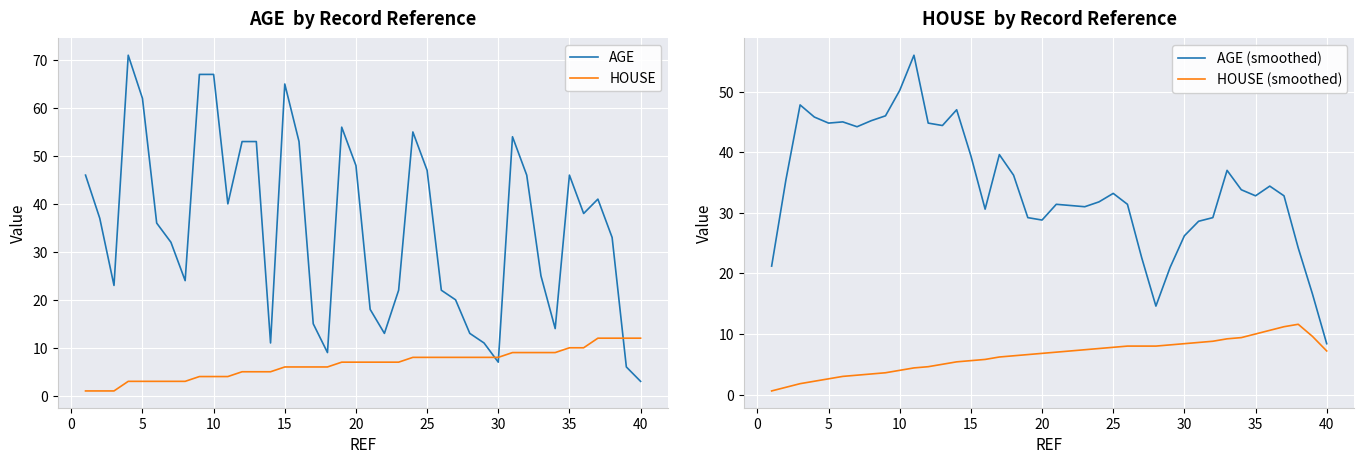

At which label does AGE (smoothed) reach its minimum?

40